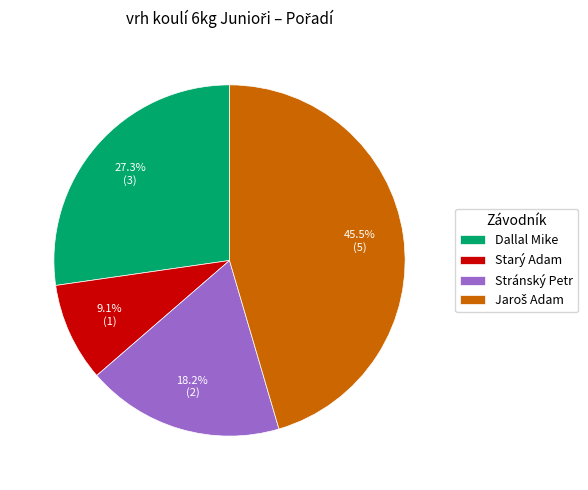

How many slices are in this pie chart?

4